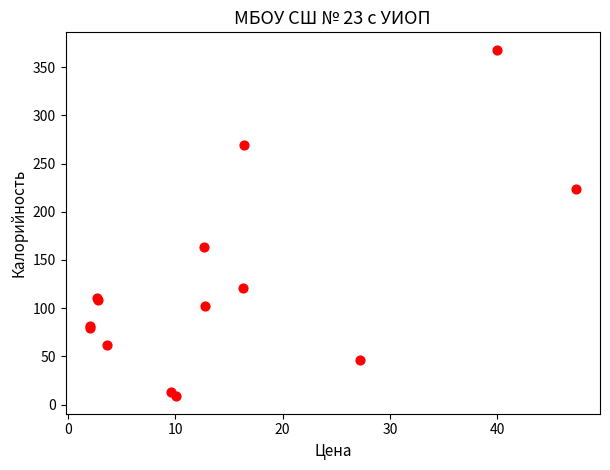

What Y value in the scatter plot is closest to 188?

163.6